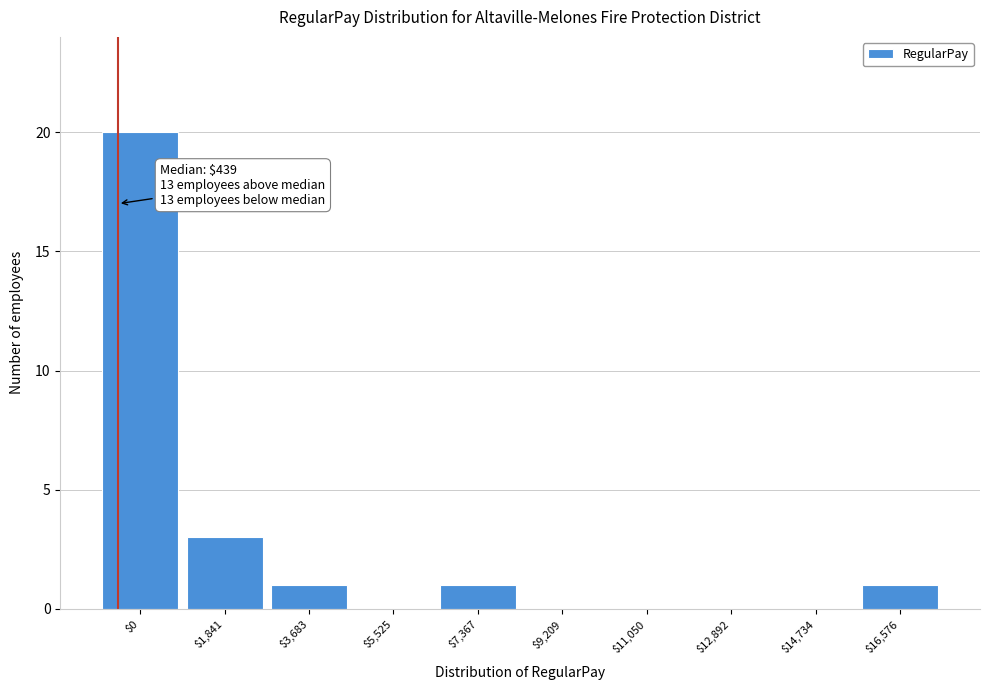

The chart shows a value of 6 at $12,892. True or false?

False